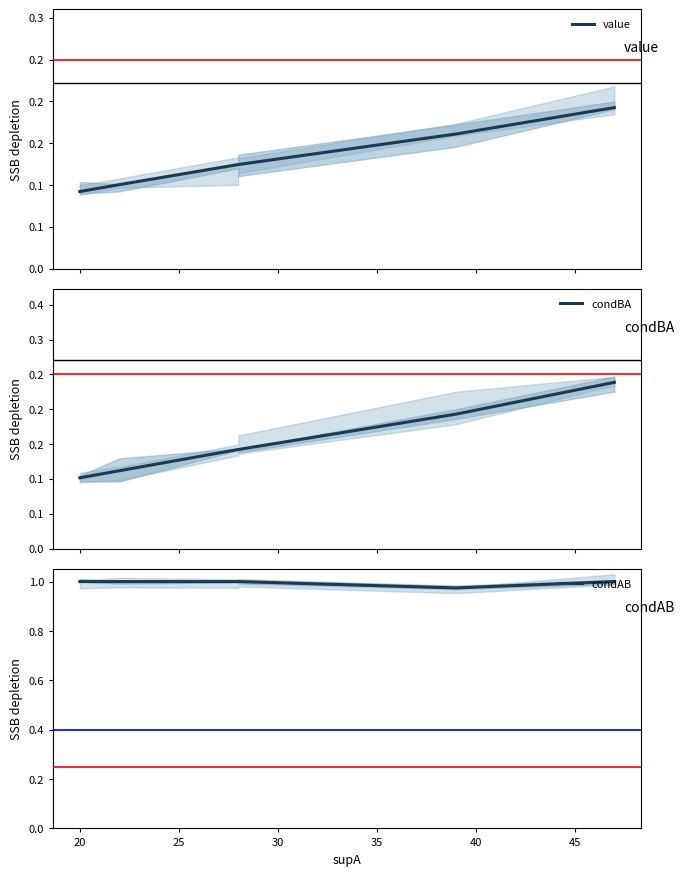

True or false: condBA and condAB intersect in this chart.

False